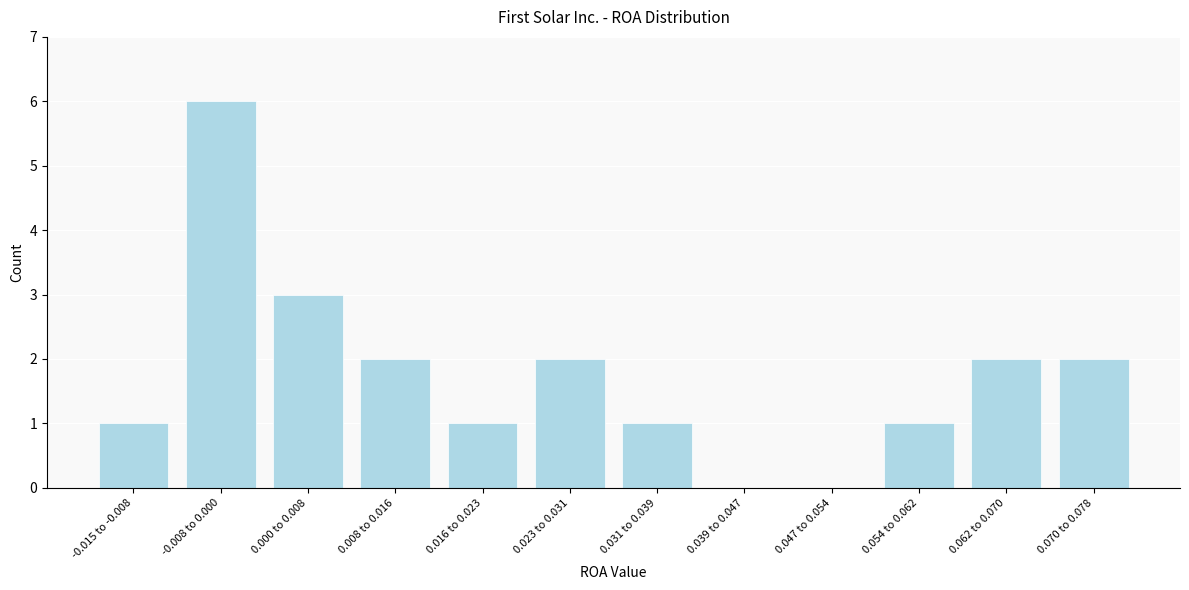

Reading right to left, transcribe all the data shown in this chart.

0.070 to 0.078=2	0.062 to 0.070=2	0.054 to 0.062=1	0.047 to 0.054=0	0.039 to 0.047=0	0.031 to 0.039=1	0.023 to 0.031=2	0.016 to 0.023=1	0.008 to 0.016=2	0.000 to 0.008=3	-0.008 to 0.000=6	-0.015 to -0.008=1